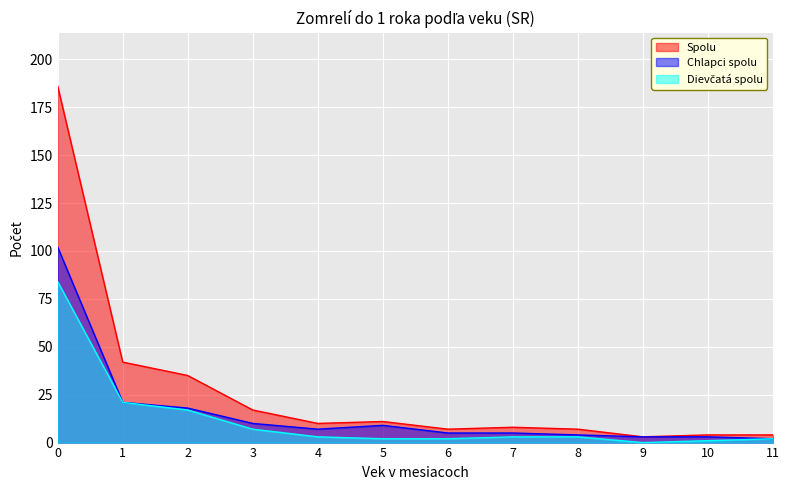

What is the value of the Chlapci spolu point at the 5th from the left?

7